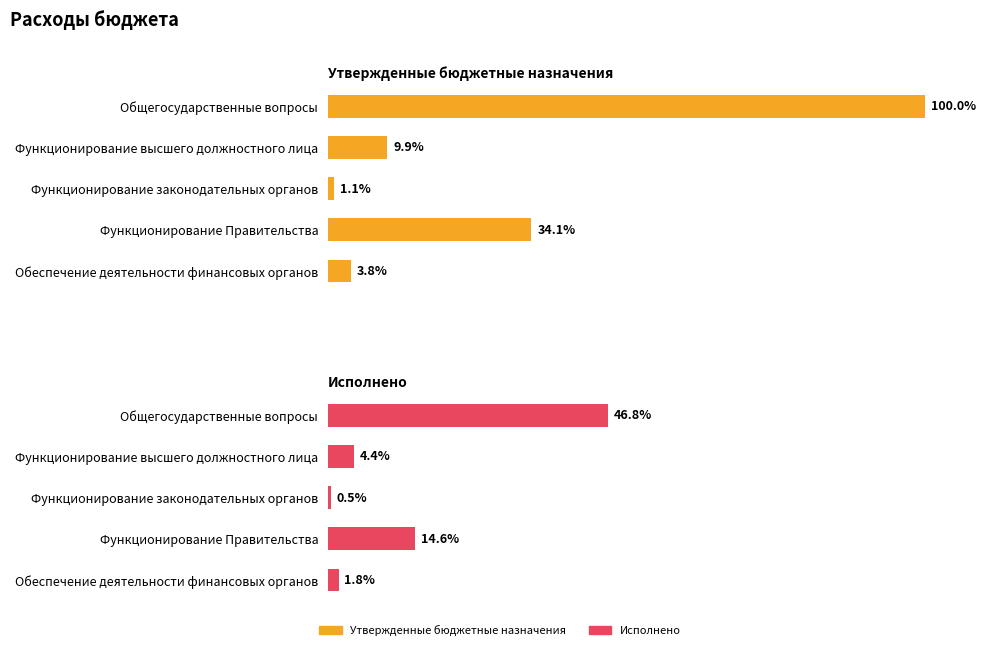

True or false: Утвержденные бюджетные назначения has a value of 281349677.5 at Общегосударственные вопросы.

False